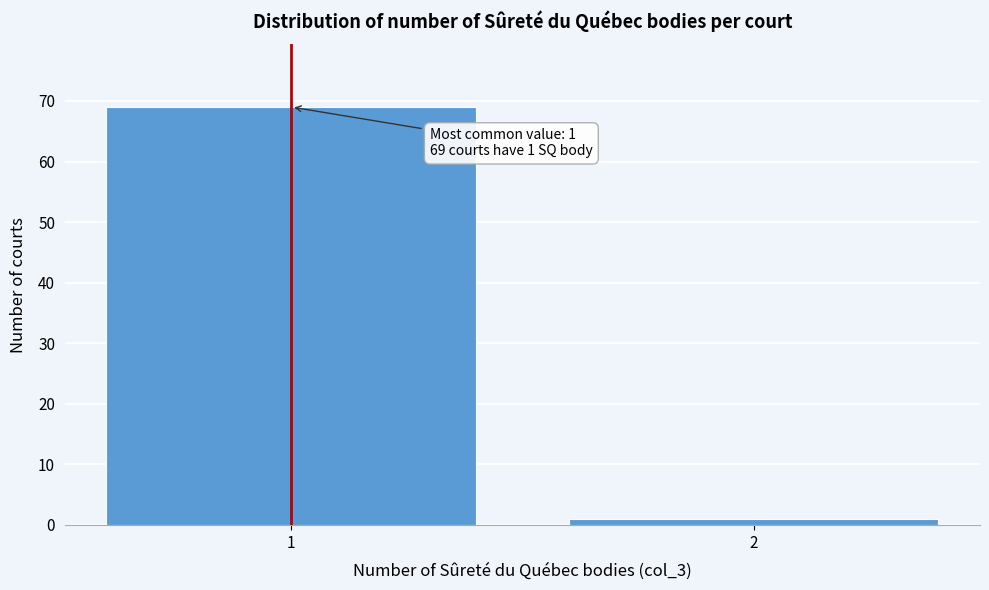

Reading right to left, list all the values displayed in this chart.

1	69